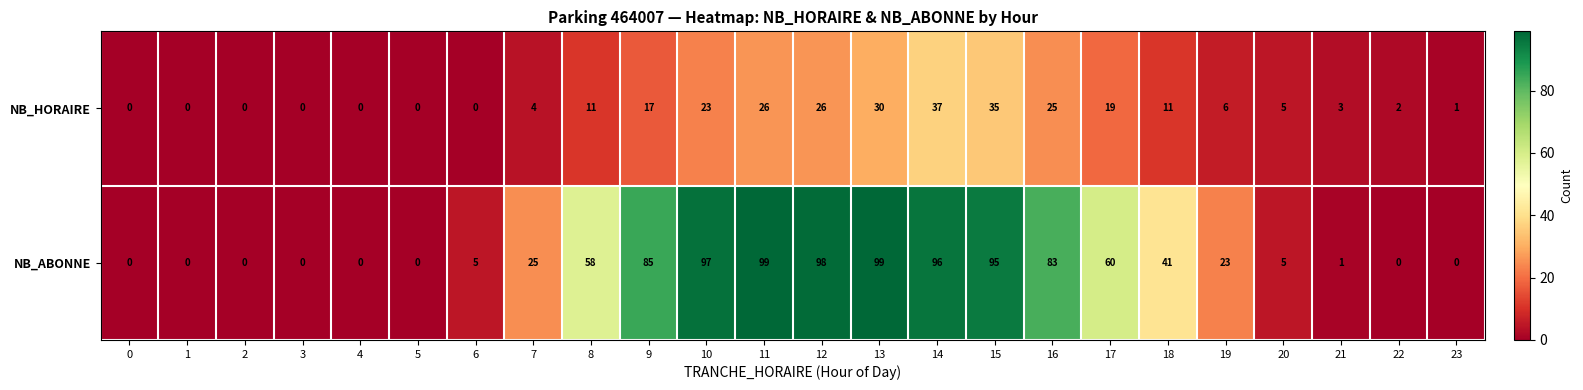

What is the sum of all NB_ABONNE values?

970